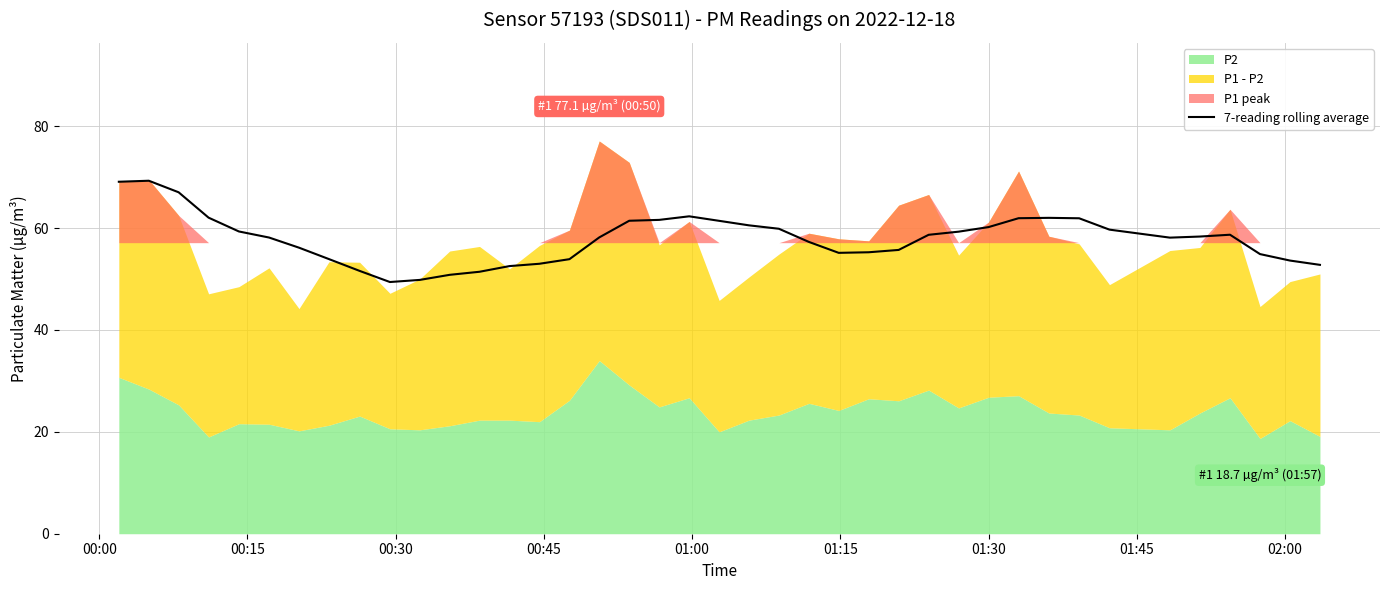

Is it true that the value at 39 is 80.9?

False